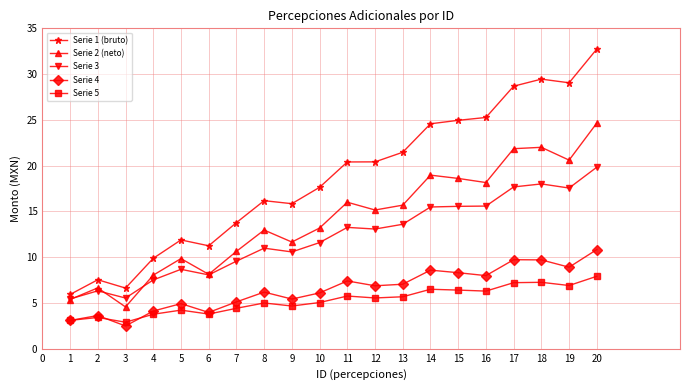

At which label does Serie 5 reach its peak?

20